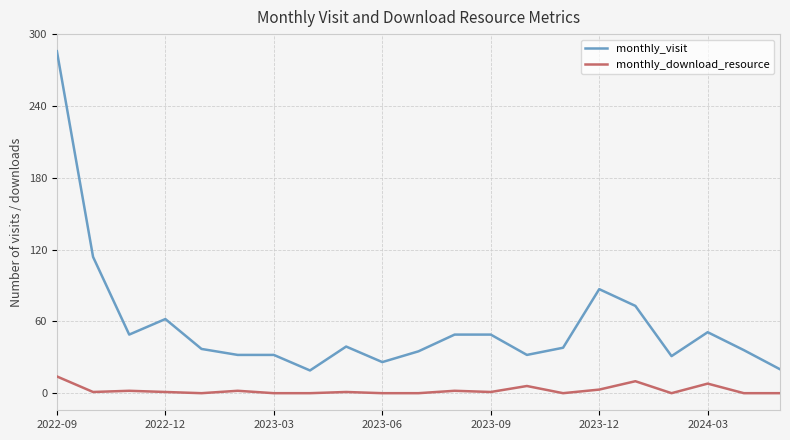

True or false: monthly_download_resource and monthly_visit intersect in this chart.

False